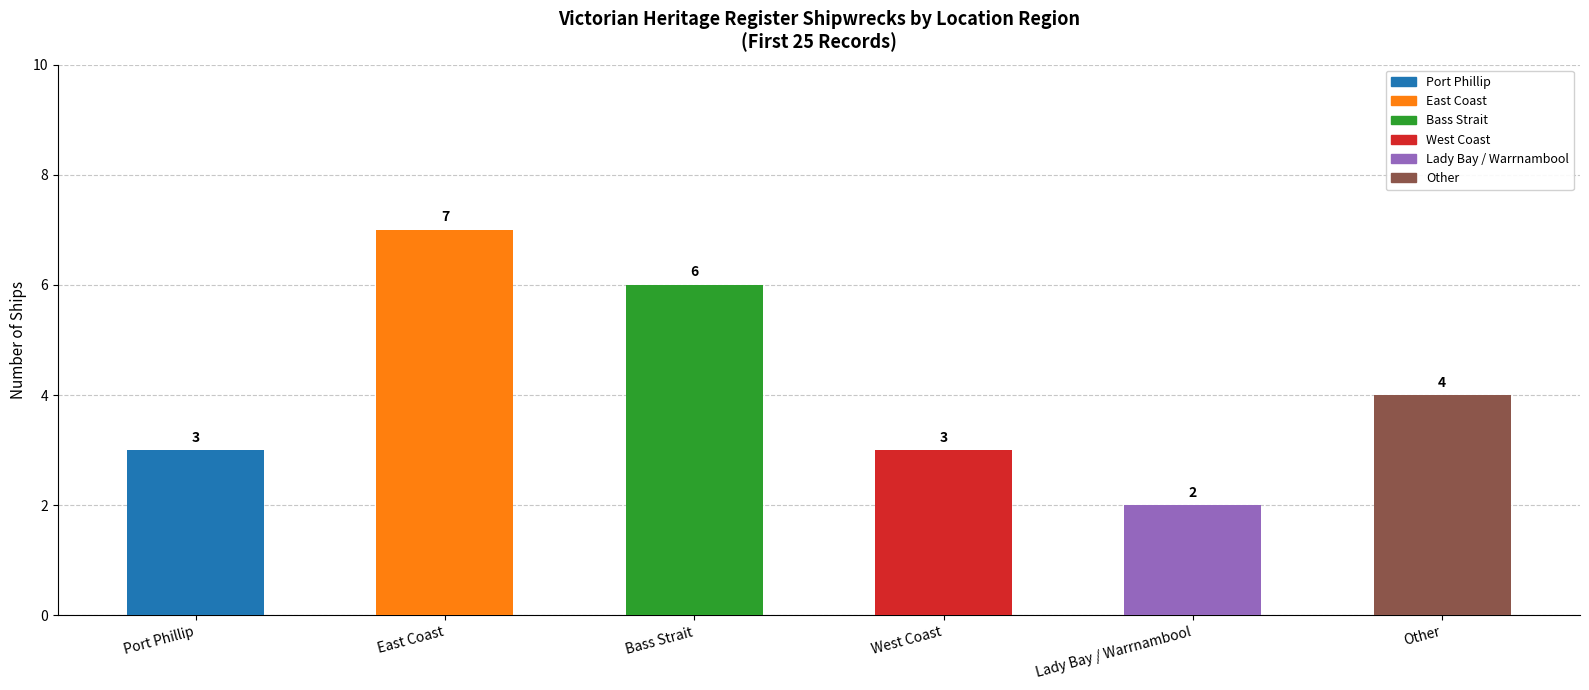

What is the sum of all values?

25